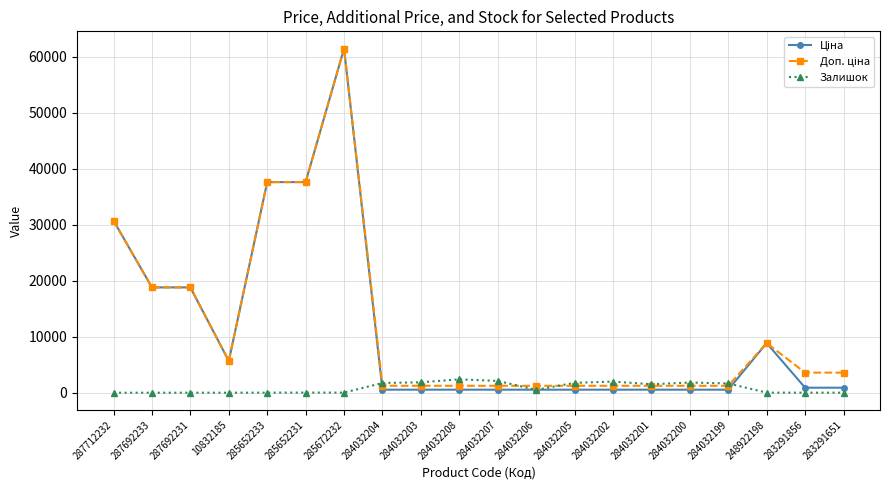

Is it true that Залишок equals 11.0 at 248922198?

True